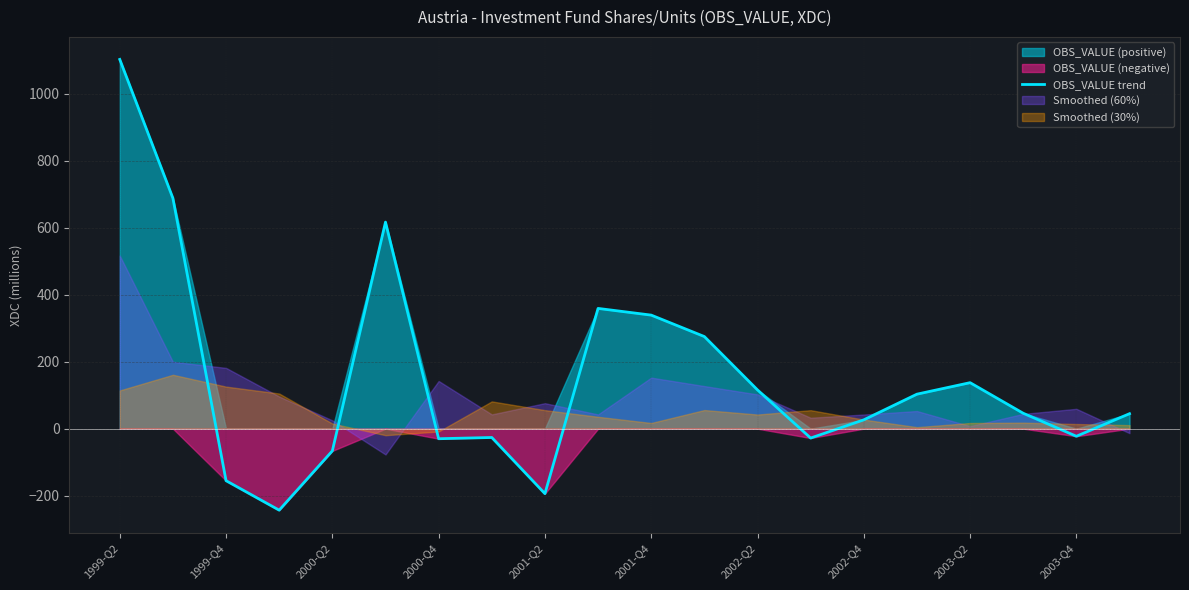

What is the maximum value for OBS_VALUE trend?

1102.3